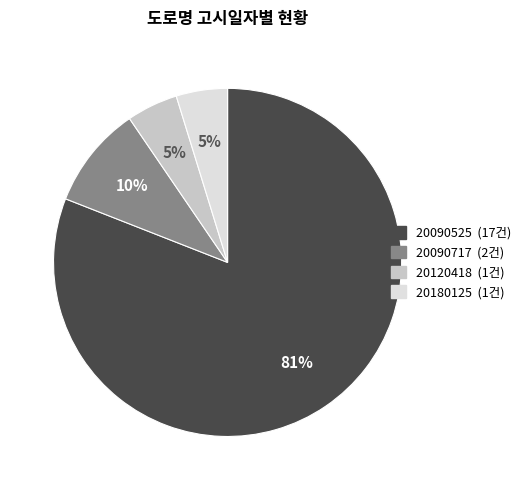

To the nearest percent, what is the average slice percentage?

25%